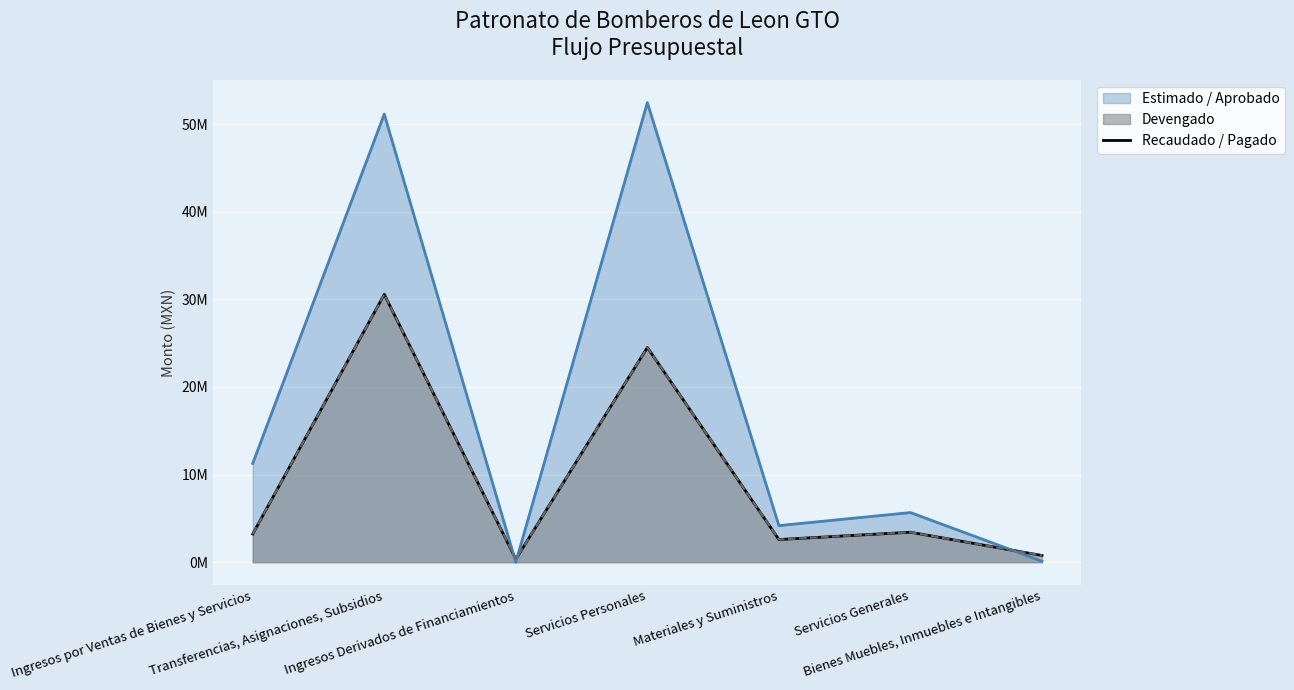

Which has a higher value, Servicios Generales or Transferencias, Asignaciones, Subsidios?

Transferencias, Asignaciones, Subsidios